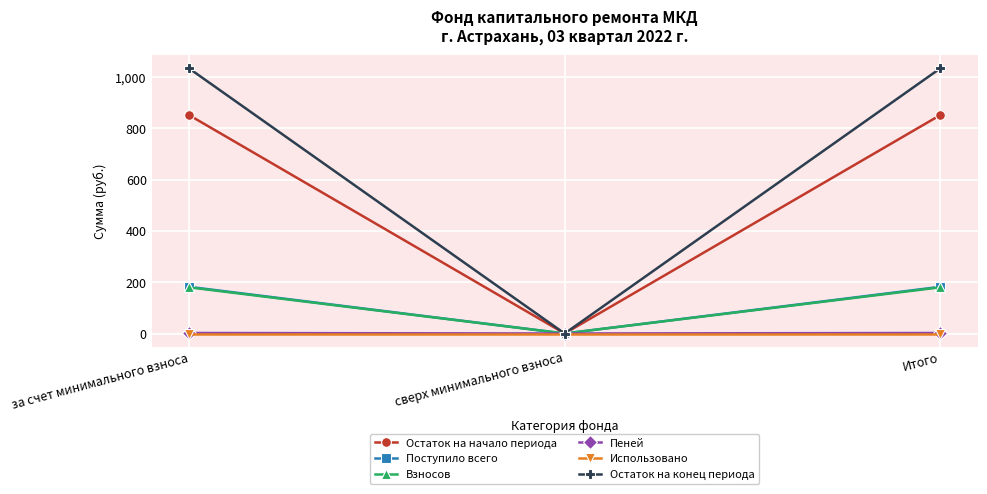

True or false: Взносов has a value of 0.0 at сверх минимального взноса.

True